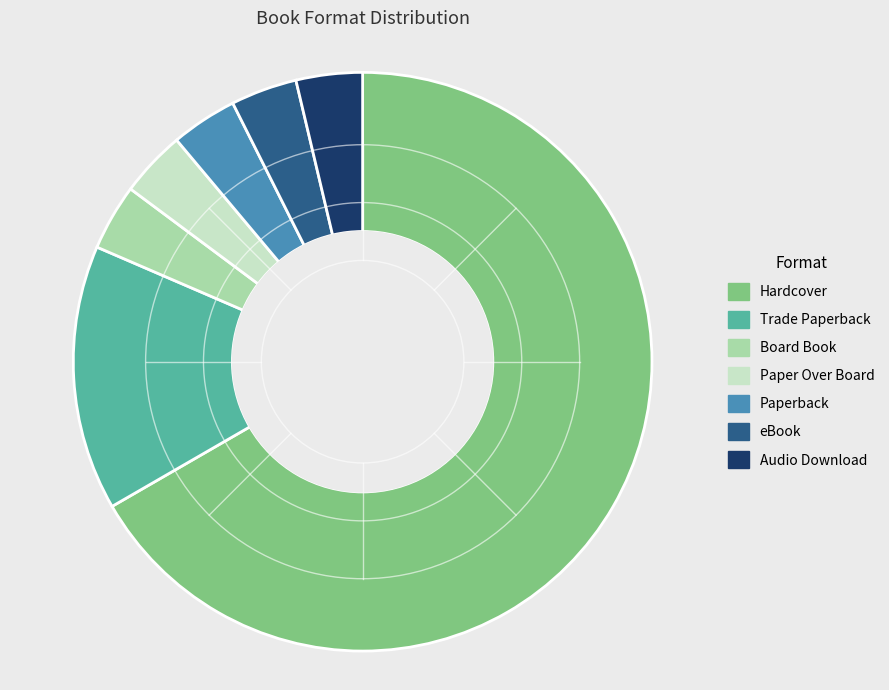

What is the majority slice?

Hardcover